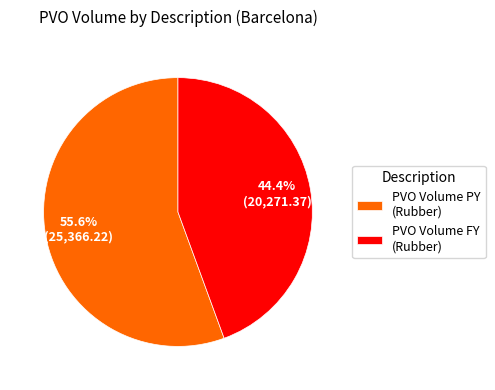

Is there any slice that represents more than half of the pie?

Yes